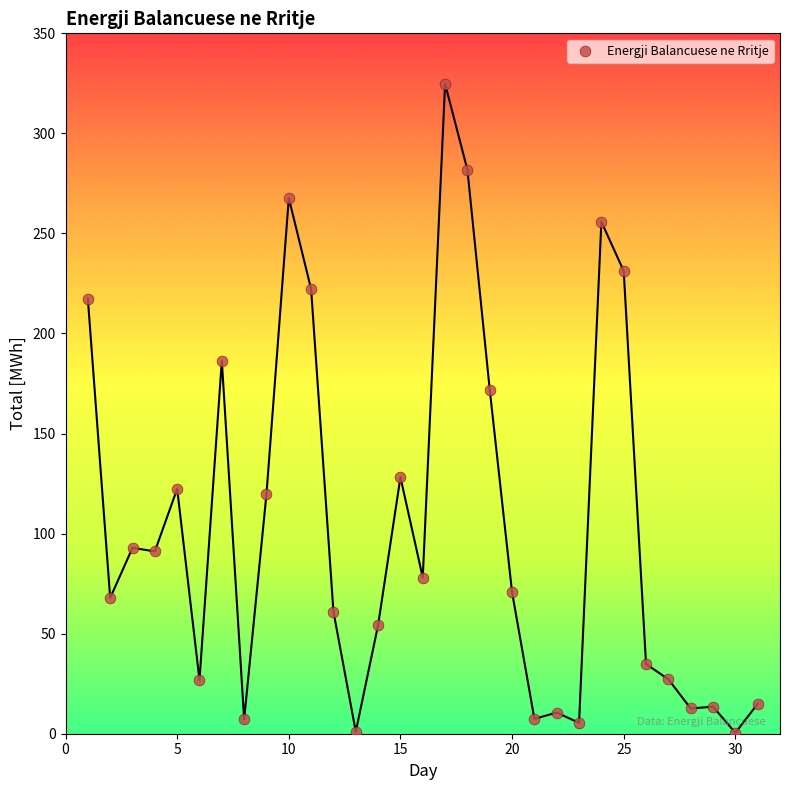

What Y value in the scatter plot is closest to 162?

171.9